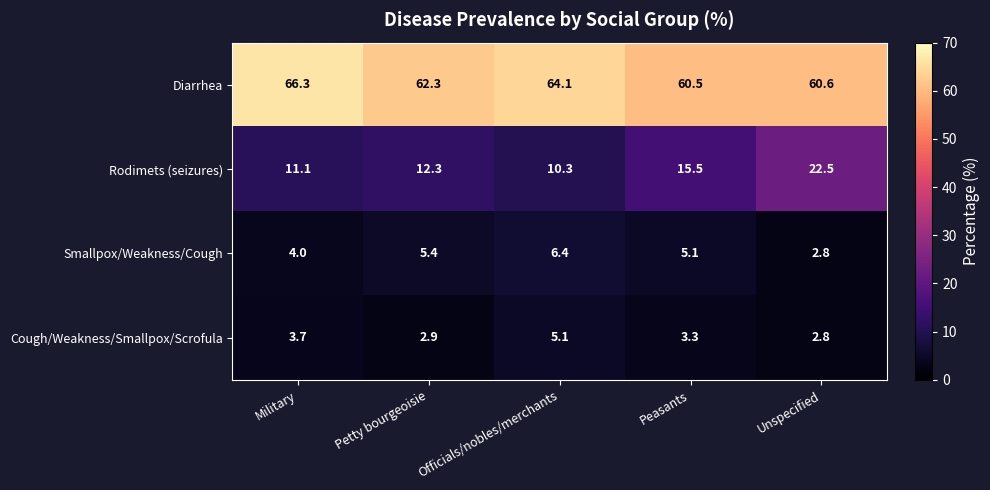

What is the minimum value shown in the chart?

2.8